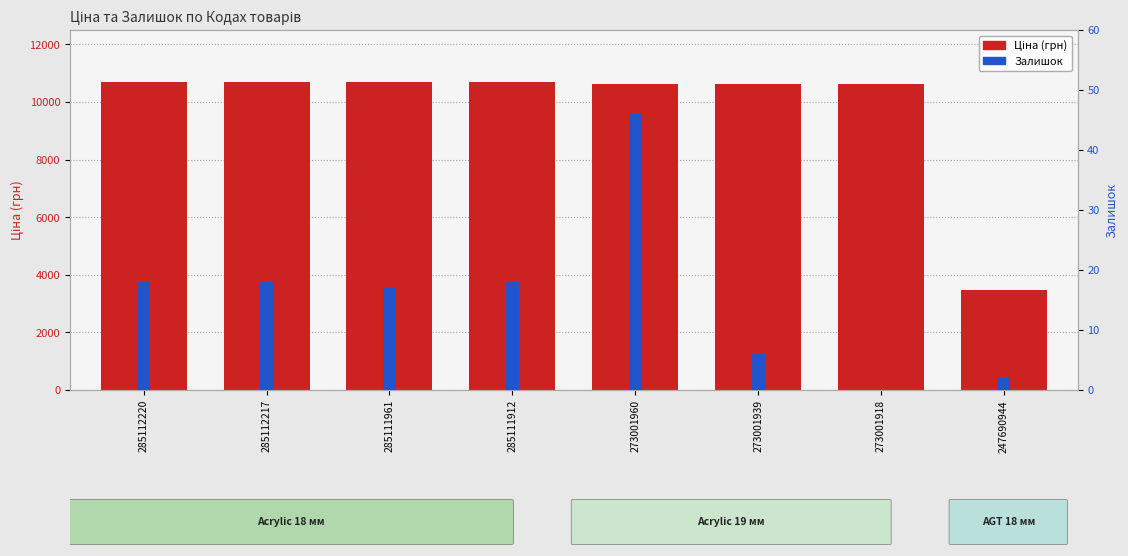

What is the greatest value displayed?

10690.9